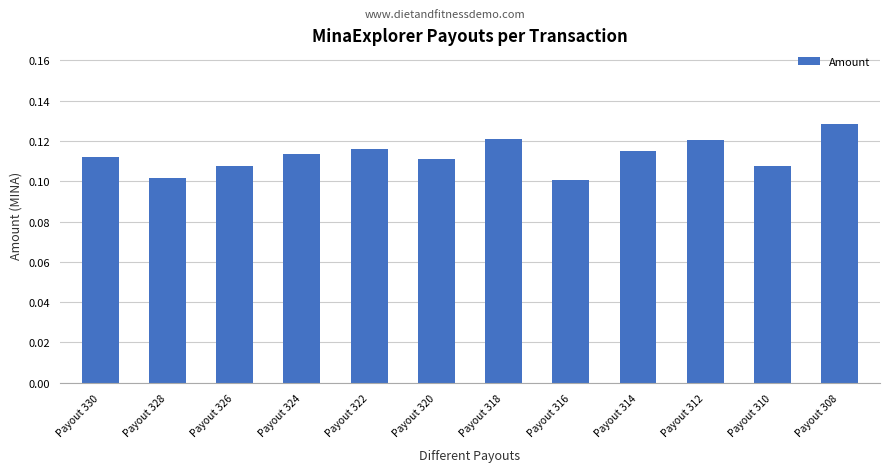

Which has a higher value, Payout 310 or Payout 316?

Payout 310